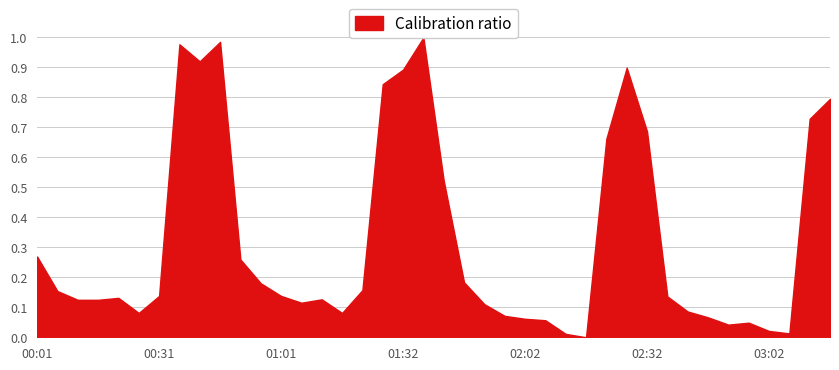

Reading left to right, transcribe all the data shown in this chart.

0.3	0.2	0.1	0.1	0.1	0.1	0.1	1.0	0.9	1.0	0.3	0.2	0.1	0.1	0.1	0.1	0.2	0.8	0.9	1.0	0.5	0.2	0.1	0.1	0.1	0.1	0.0	0.0	0.7	0.9	0.7	0.1	0.1	0.1	0.0	0.0	0.0	0.0	0.7	0.8